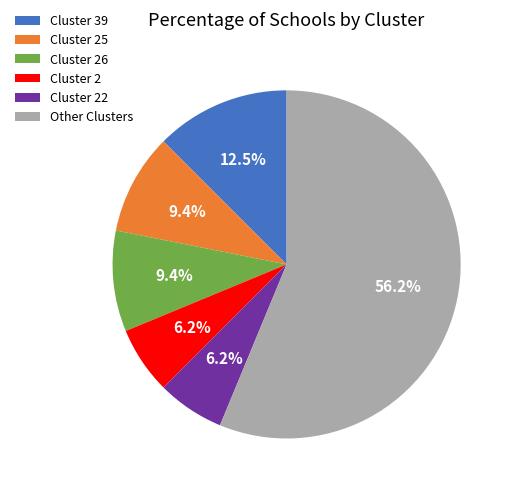

Is there a majority slice in this chart?

Yes